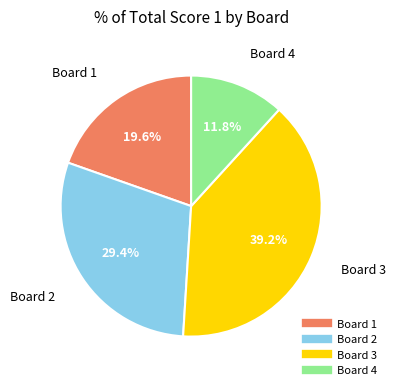

Is Board 1 the majority of the pie?

No